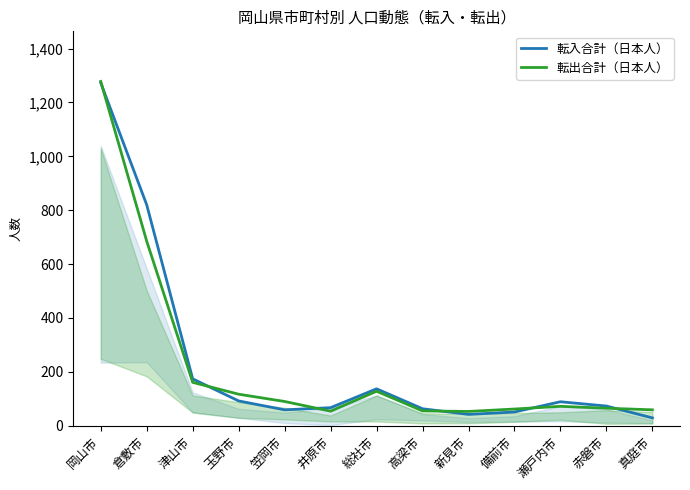

How many distinct data groups are displayed?

2